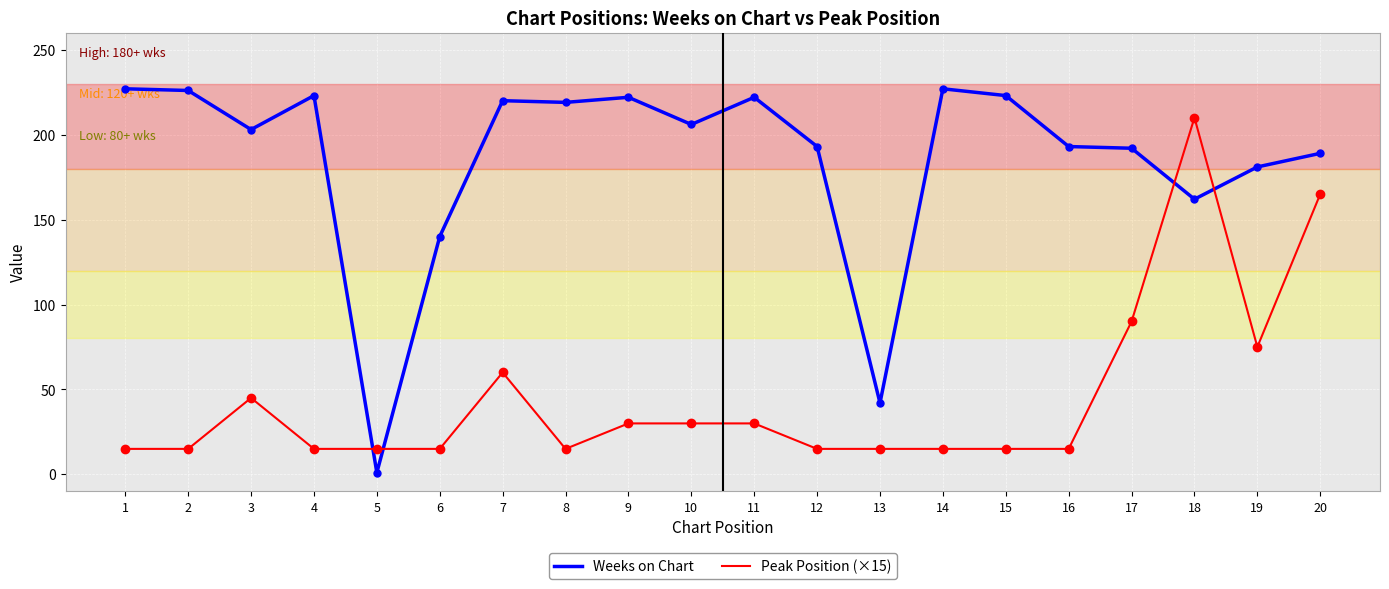

True or false: Weeks on Chart and Peak Position (×15) cross at least once.

True